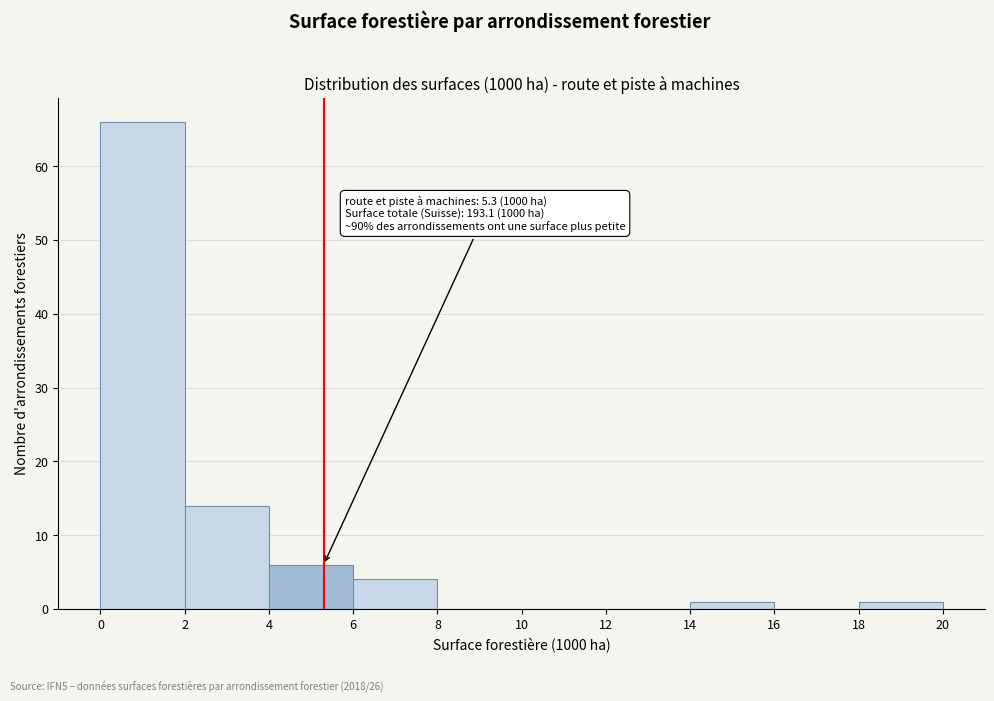

Over which range of the x-axis is the bar tallest?

0 to 2